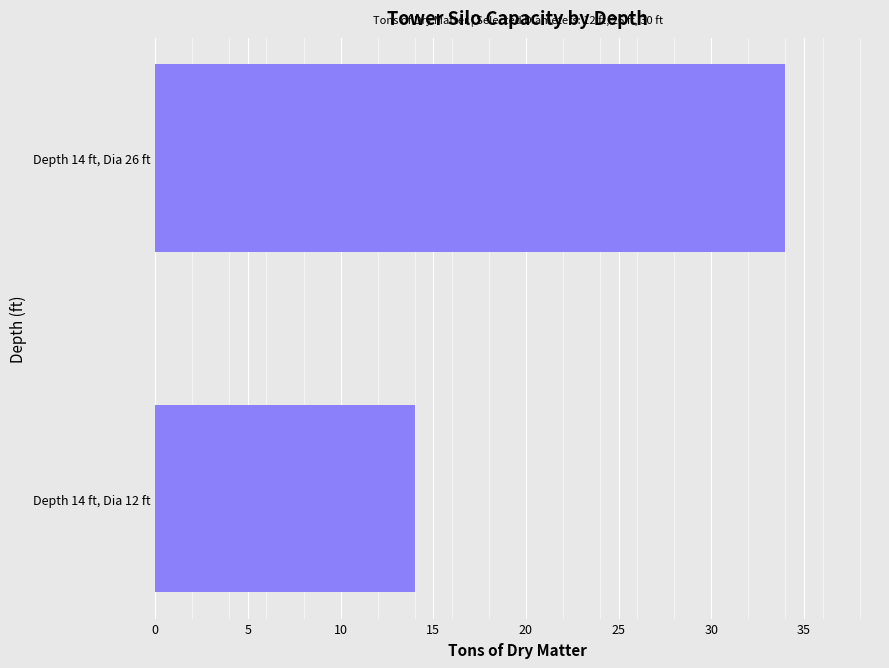

What is the smallest value displayed?

14